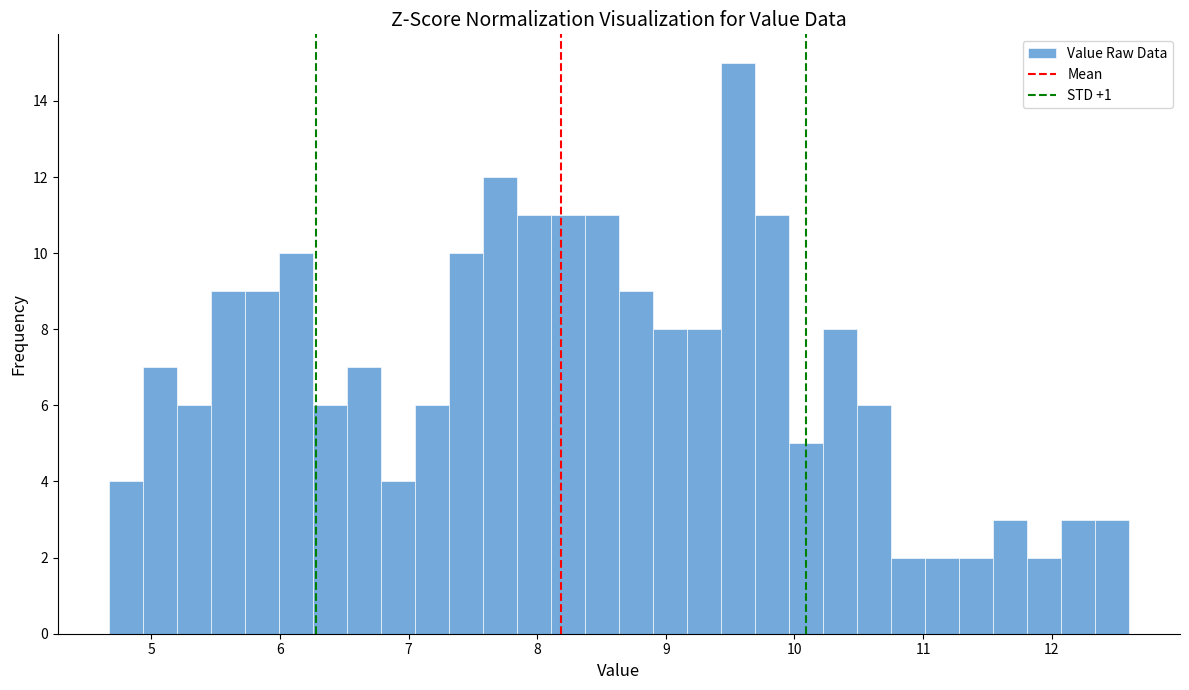

Read against the x-axis, roughly where is the centre of the tallest bar?

9.6